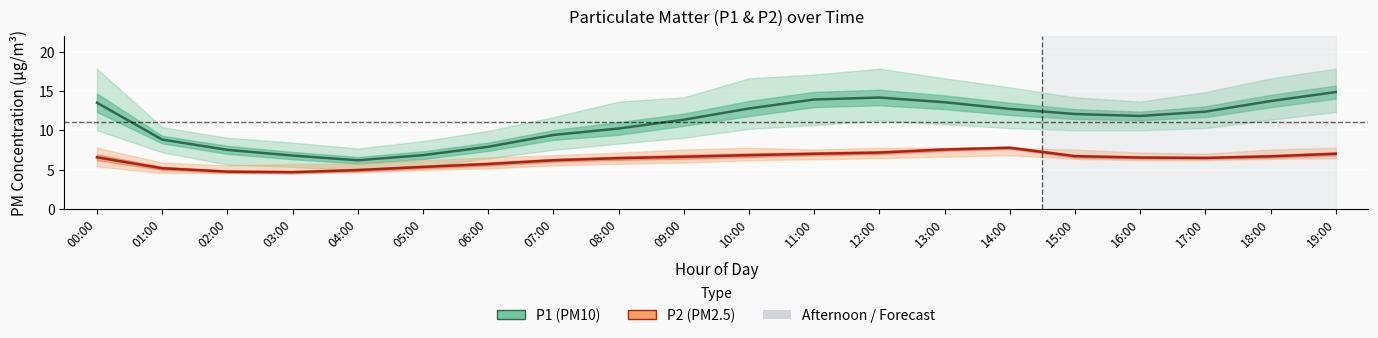

Reading left to right, transcribe all the data shown in this chart.

P1 (PM10): 13.5	8.8	7.5	6.8	6.2	6.8	7.9	9.4	10.2	11.4	12.8	13.9	14.2	13.6	12.8	12.1	11.8	12.4	13.8	14.9
P2 (PM2.5): 6.6	5.2	4.8	4.7	5.0	5.3	5.7	6.2	6.5	6.7	6.8	7.0	7.2	7.6	7.8	6.7	6.5	6.5	6.7	7.0